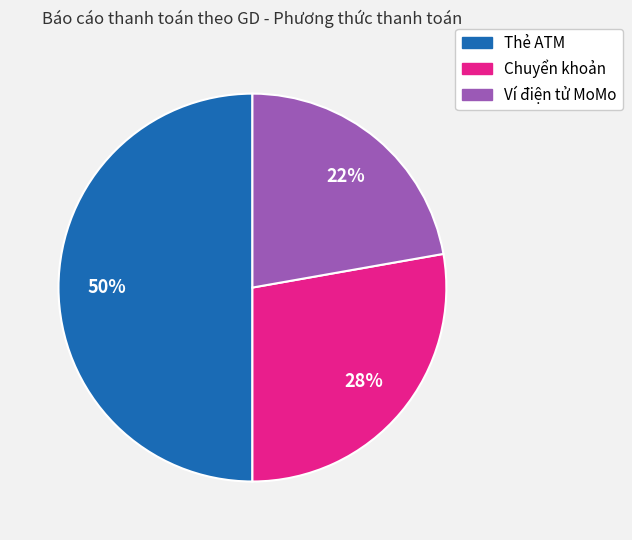

Combined, do Thẻ ATM and Ví điện tử MoMo account for over 50%?

Yes